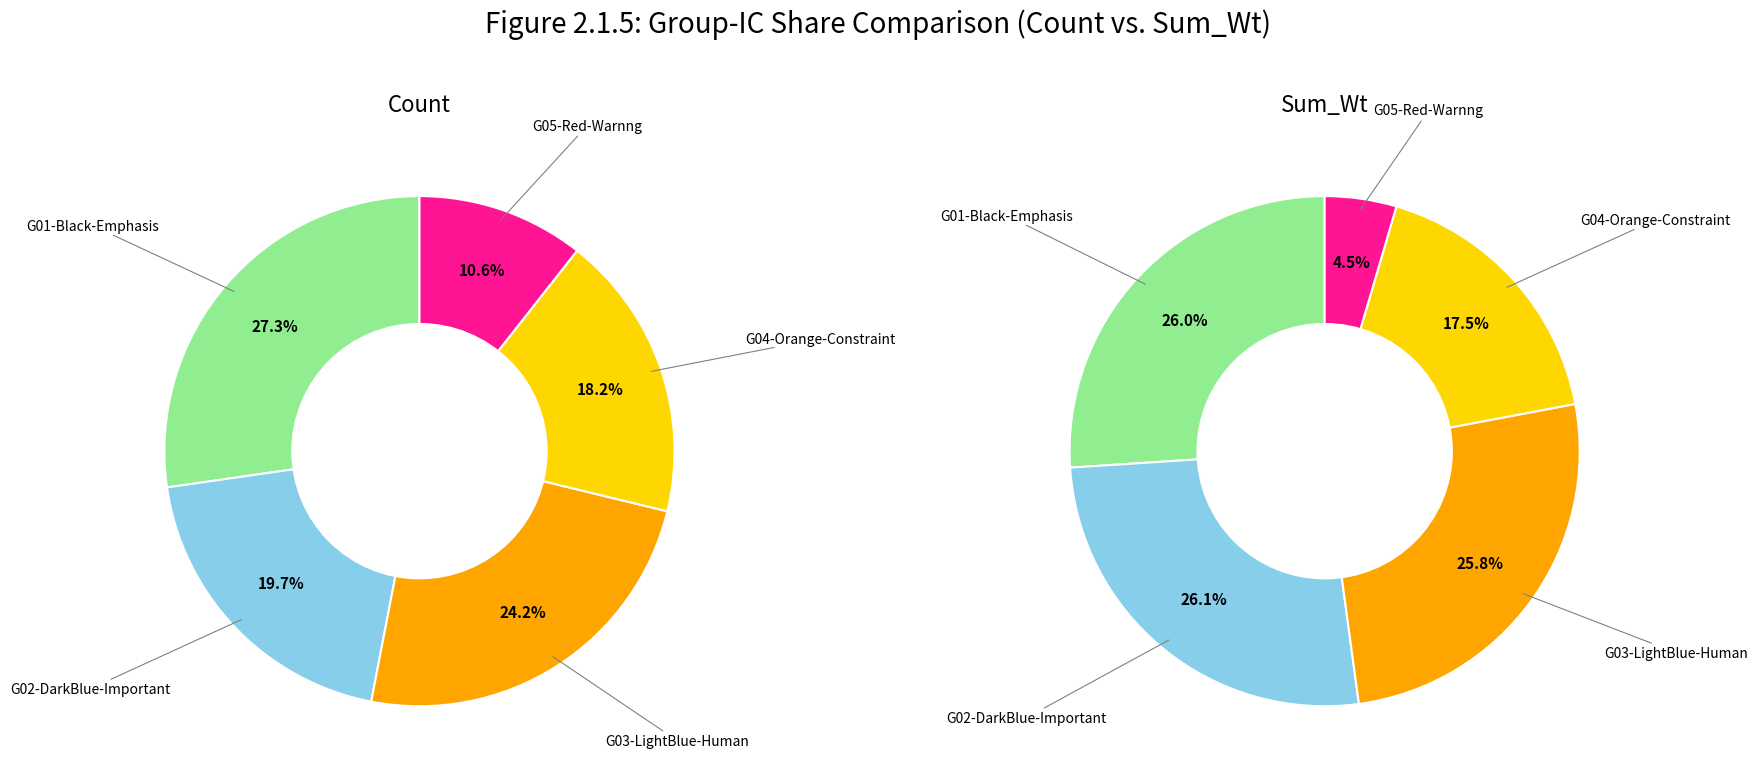

What portion of the pie excludes G02-DarkBlue-Important?

80.3%